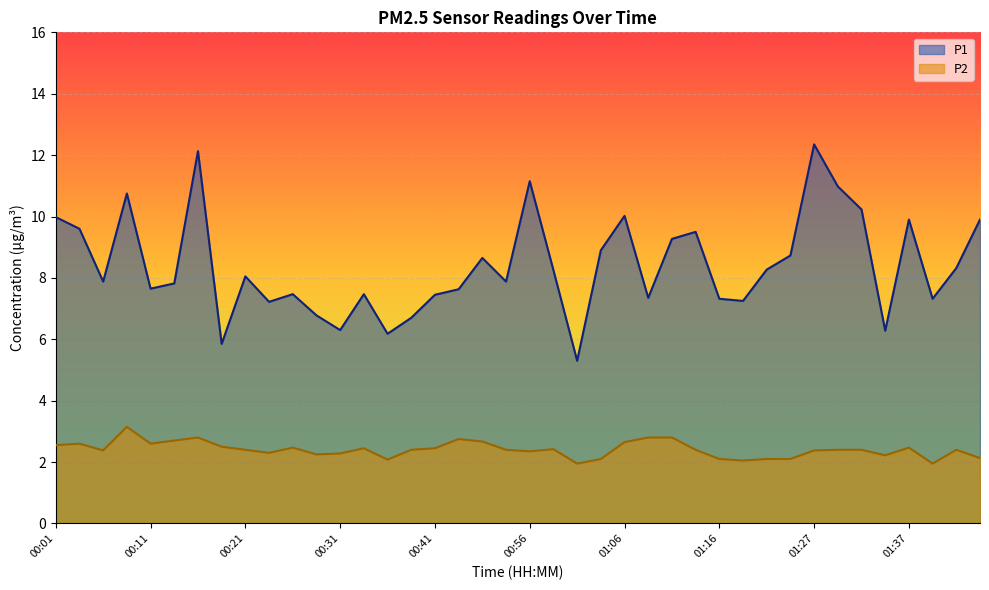

Which series has the widest spread of values?

P1